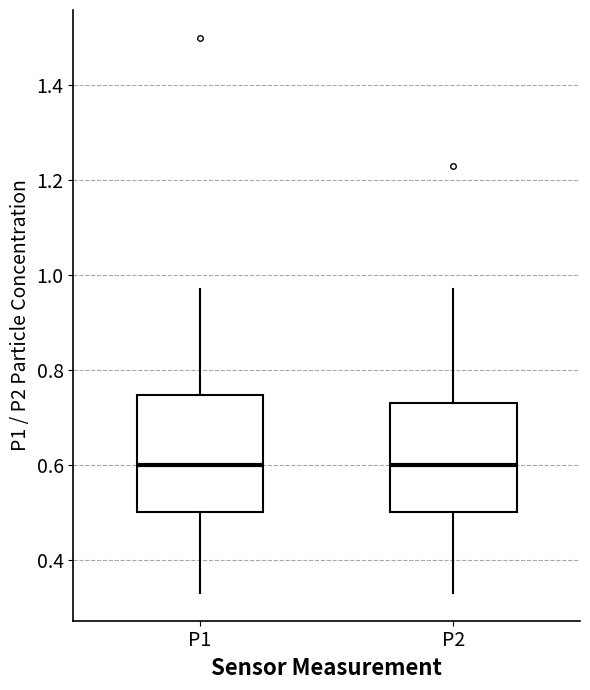

Where does the upper whisker of the box for P1 end on the y-axis? The values are not printed on the chart, so give them approximately, as read against the axis.

0.98